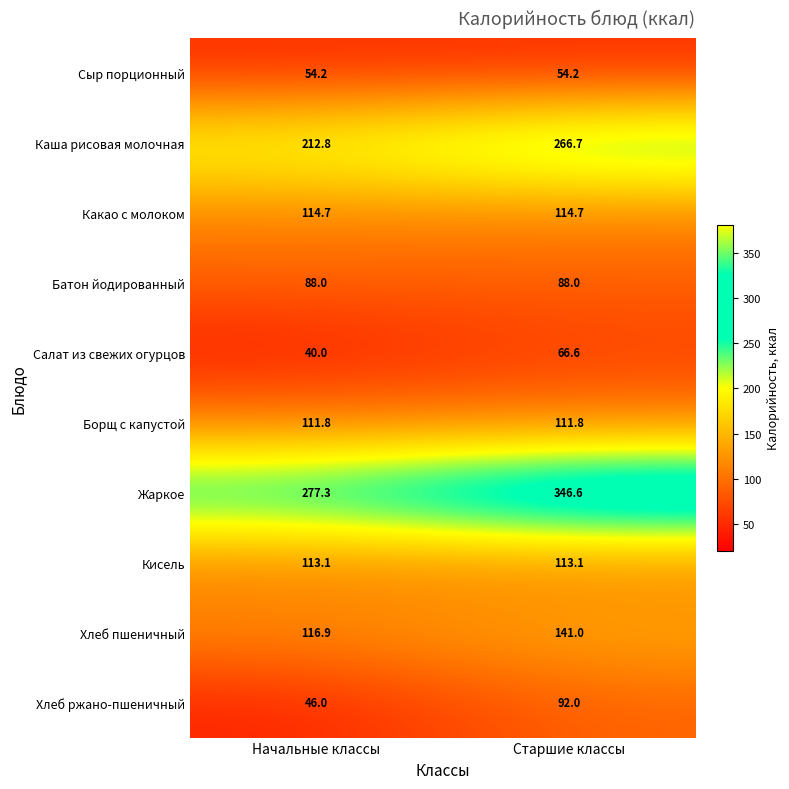

Which series changed the most between Начальные классы and Старшие классы?

Жаркое